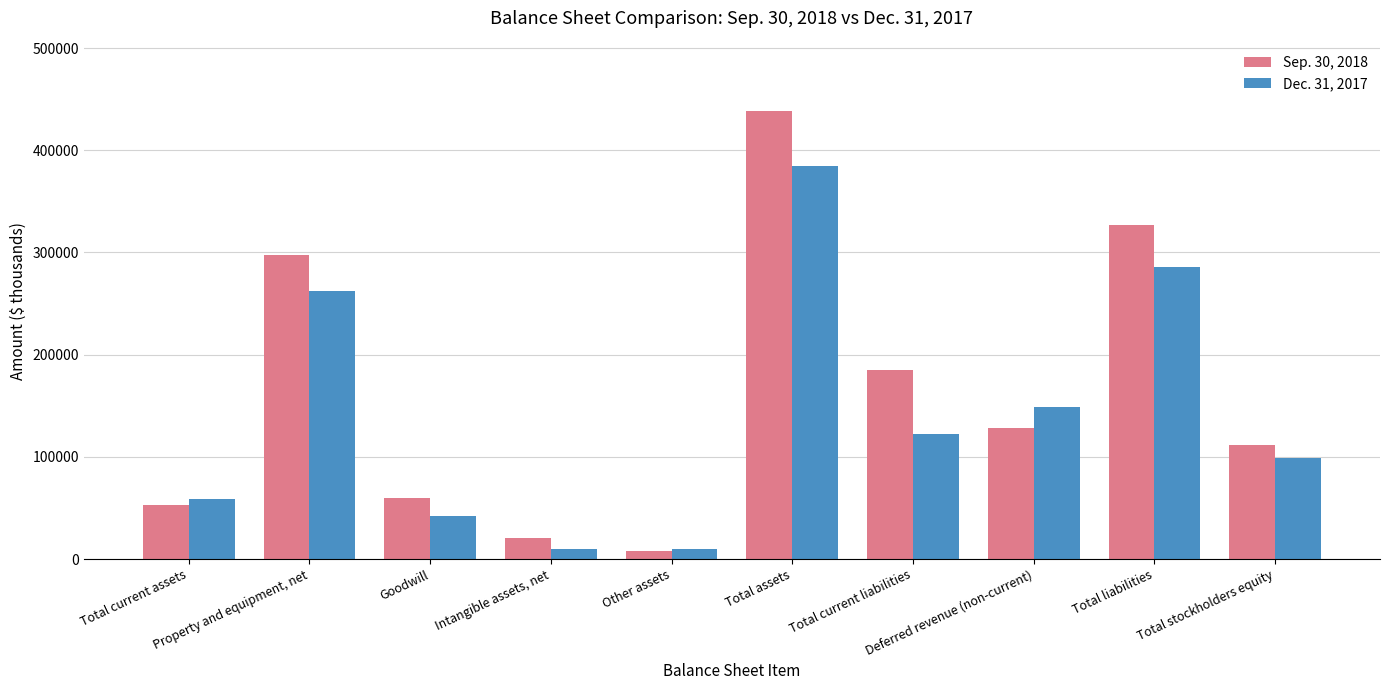

What is the lowest value of the Sep. 30, 2018 series?

7999